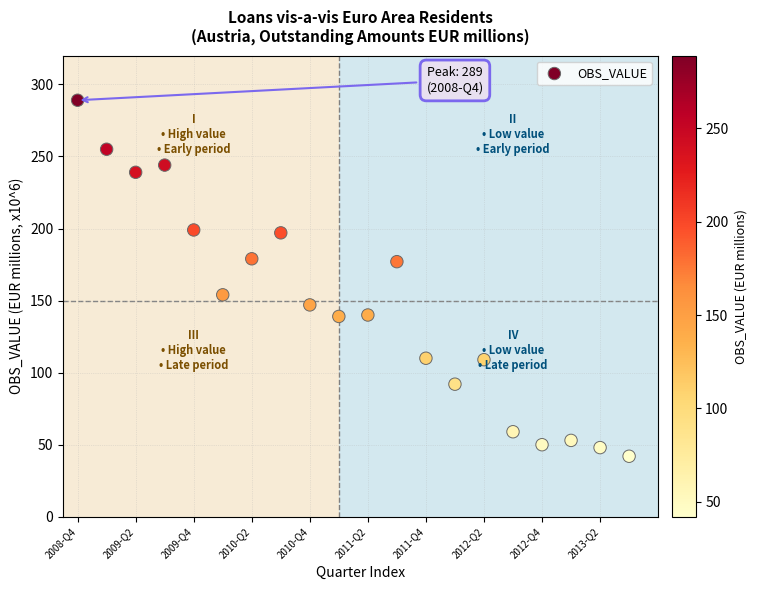

What is the range of X values (max minus min)?

19